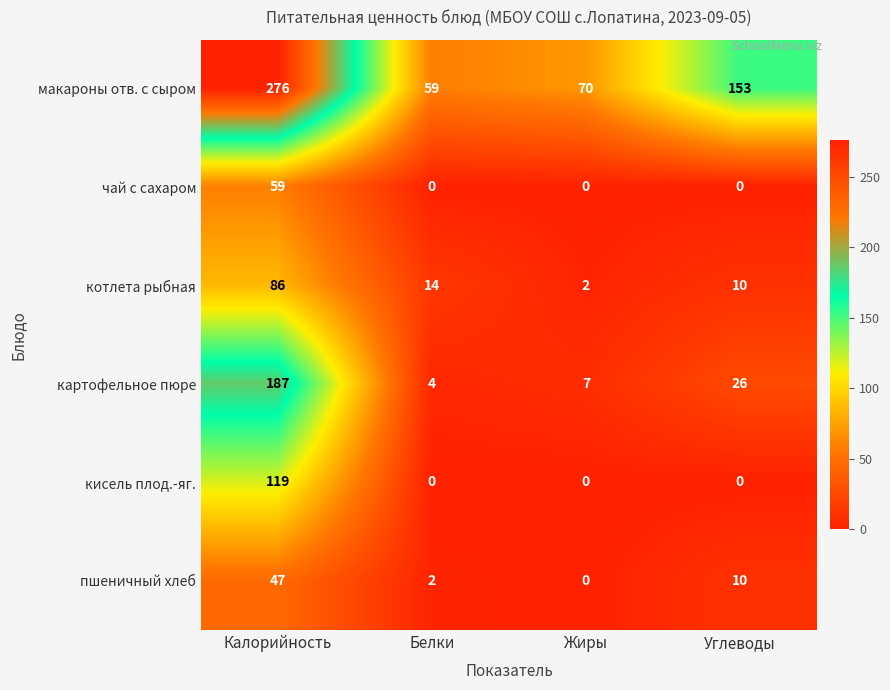

What is the difference between the maximum and minimum values in the картофельное пюре series?

183